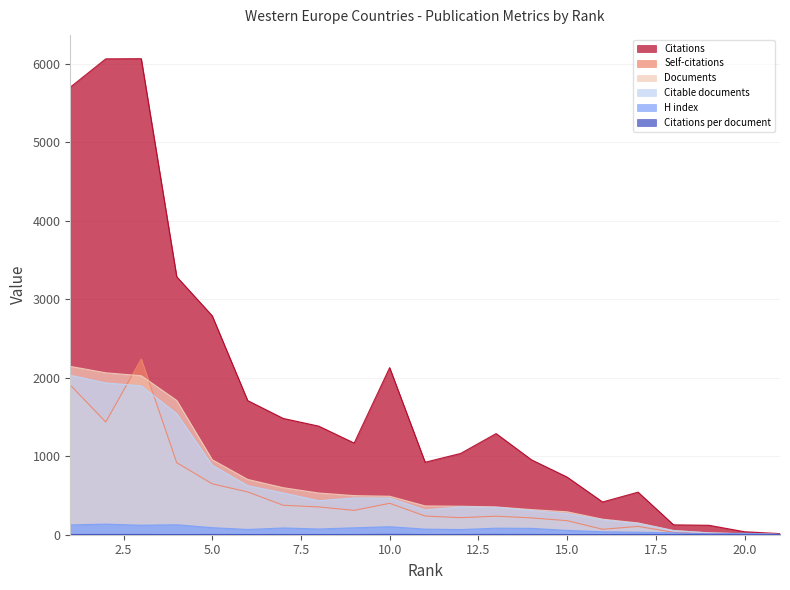

Which has a higher value, 8 or 14?

8